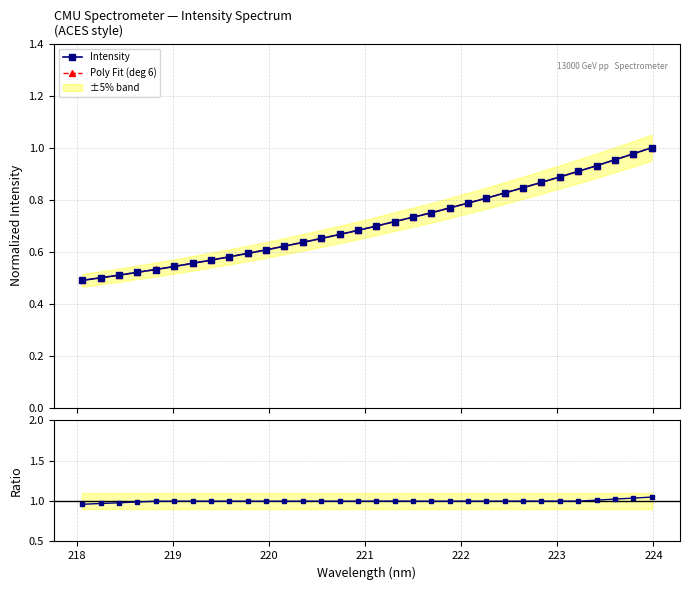

Is this an area chart (filled region under the line)?

No